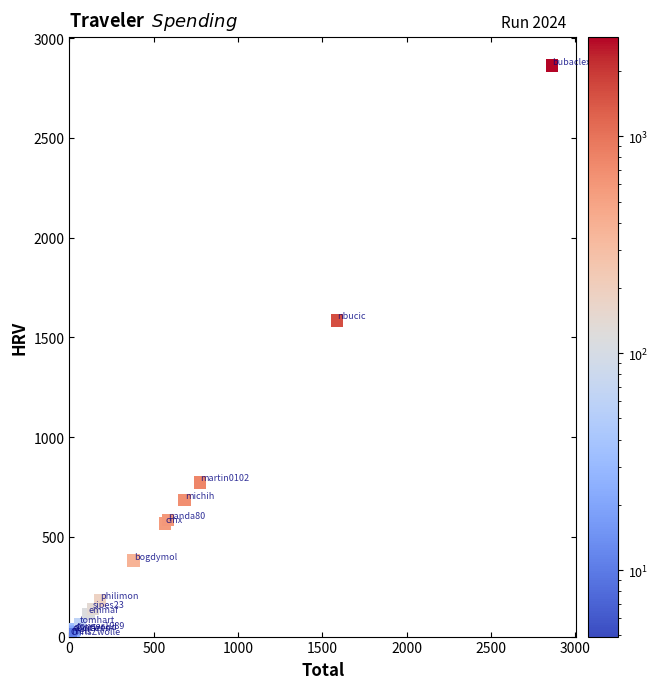

What Y value in the scatter plot is closest to 1433?

1585.0